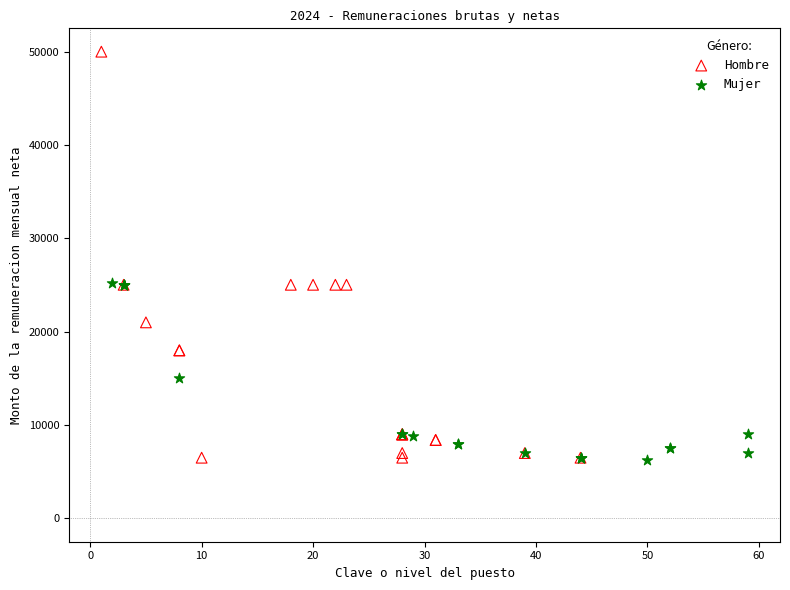

Which series has the widest spread of Y values?

Hombre